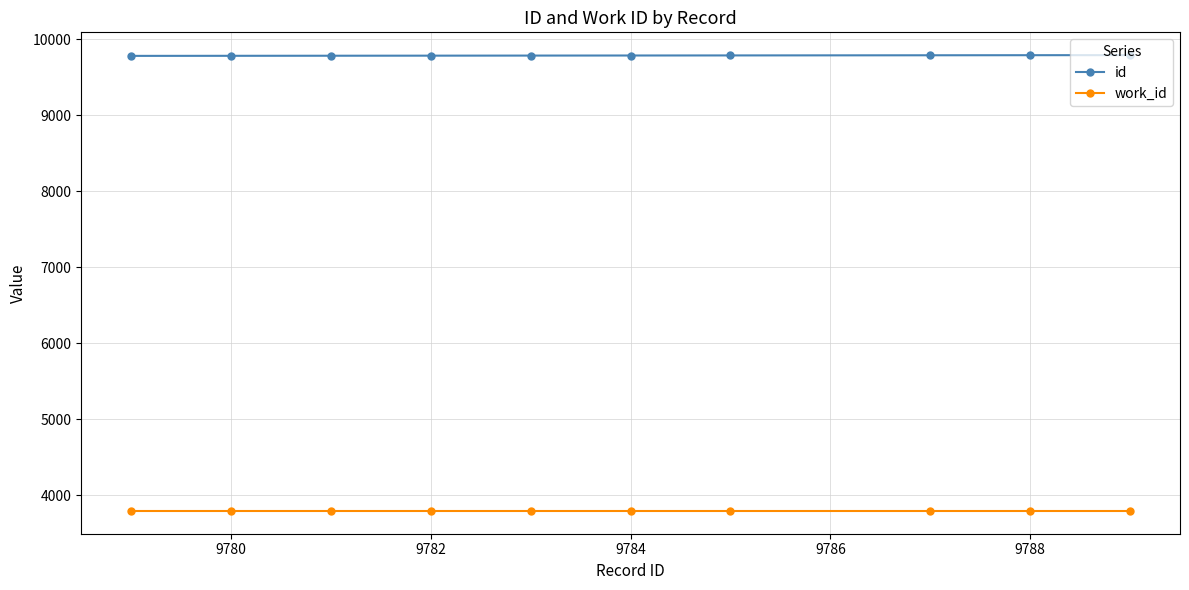

What is the lowest value of the id series?

9779